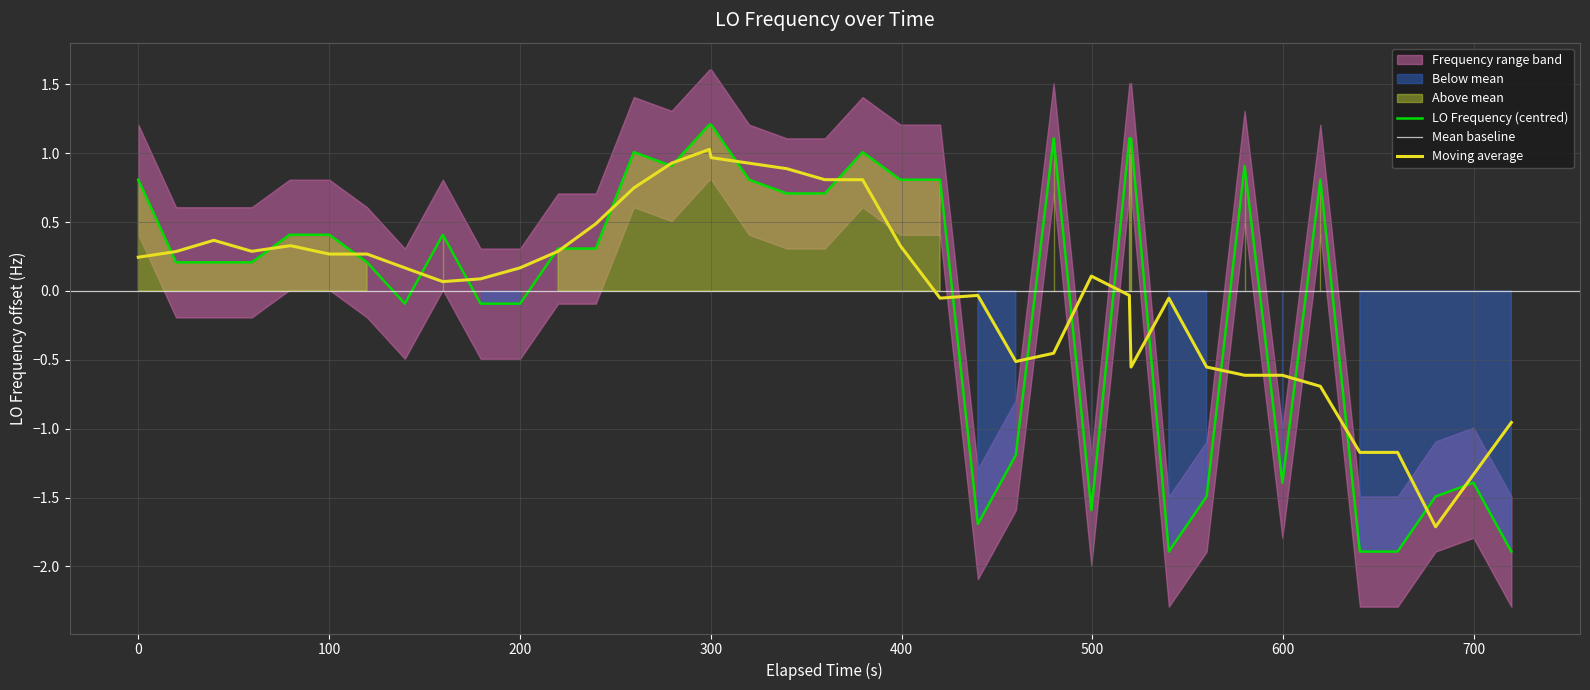

What is the lowest value of the LO Frequency (centred) series?

-1.9